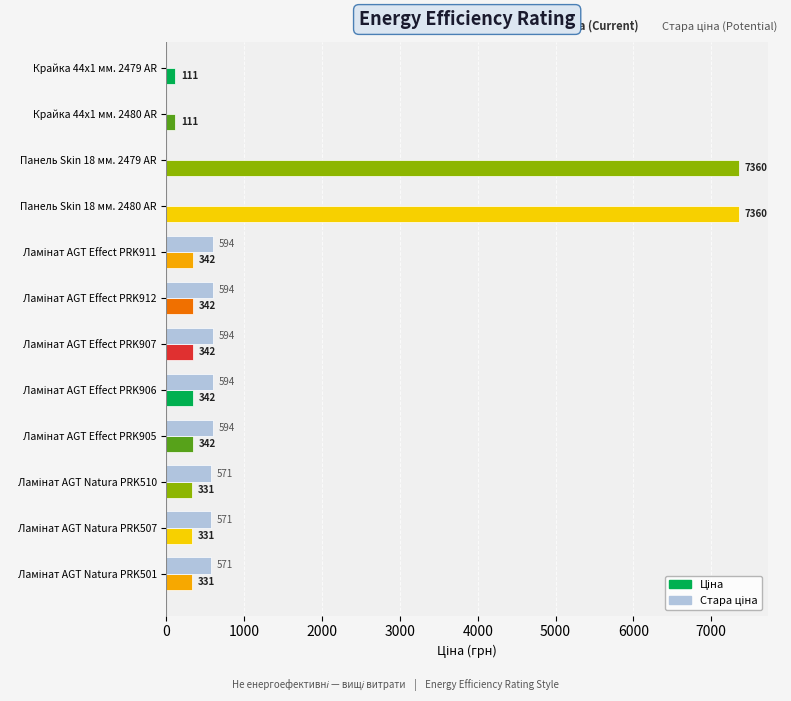

What are all the series names shown in the legend?

Ціна, Стара ціна